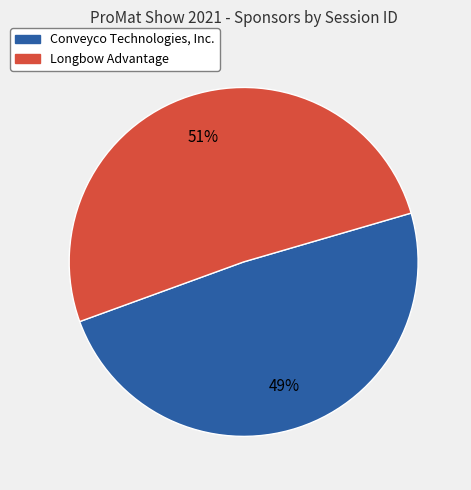

Which slice is the largest?

Longbow Advantage